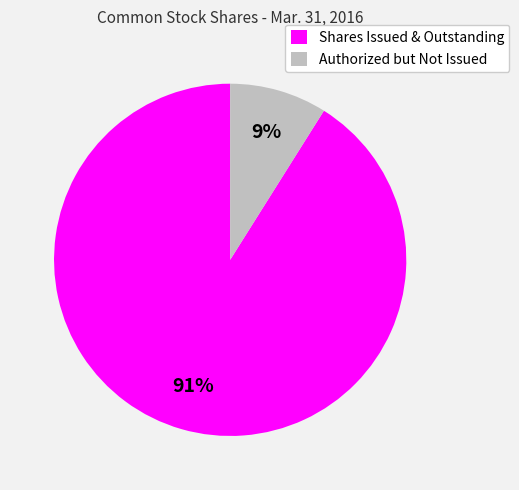

Which has a higher value, Shares Issued & Outstanding or Authorized but Not Issued?

Shares Issued & Outstanding